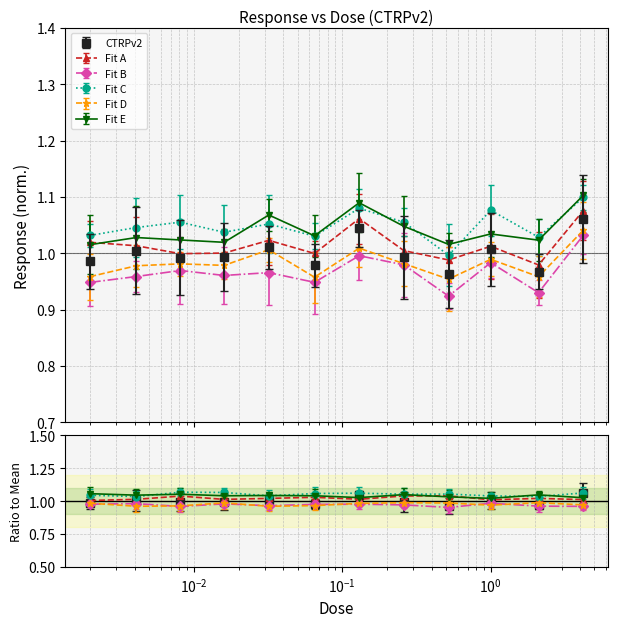

True or false: the data shows 1.0 at 0.016.

True